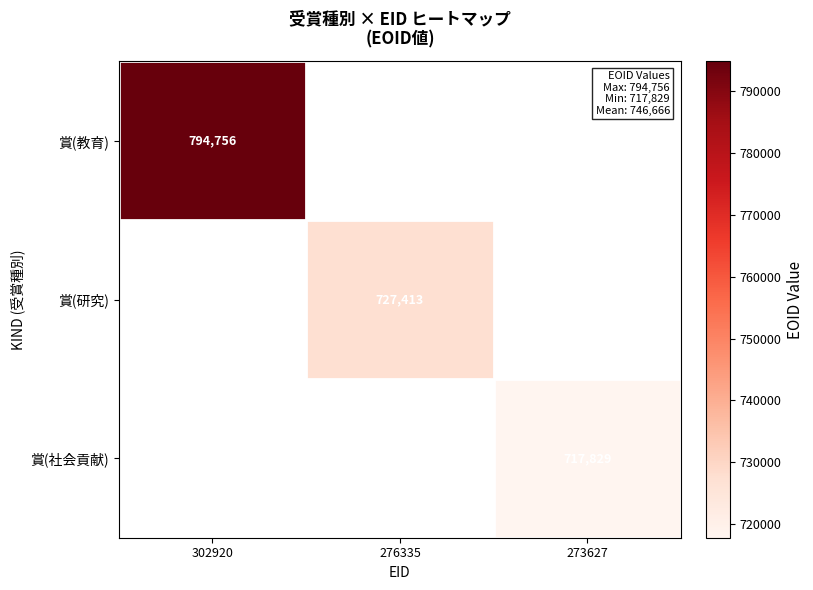

What is the smallest value displayed?

717829.0